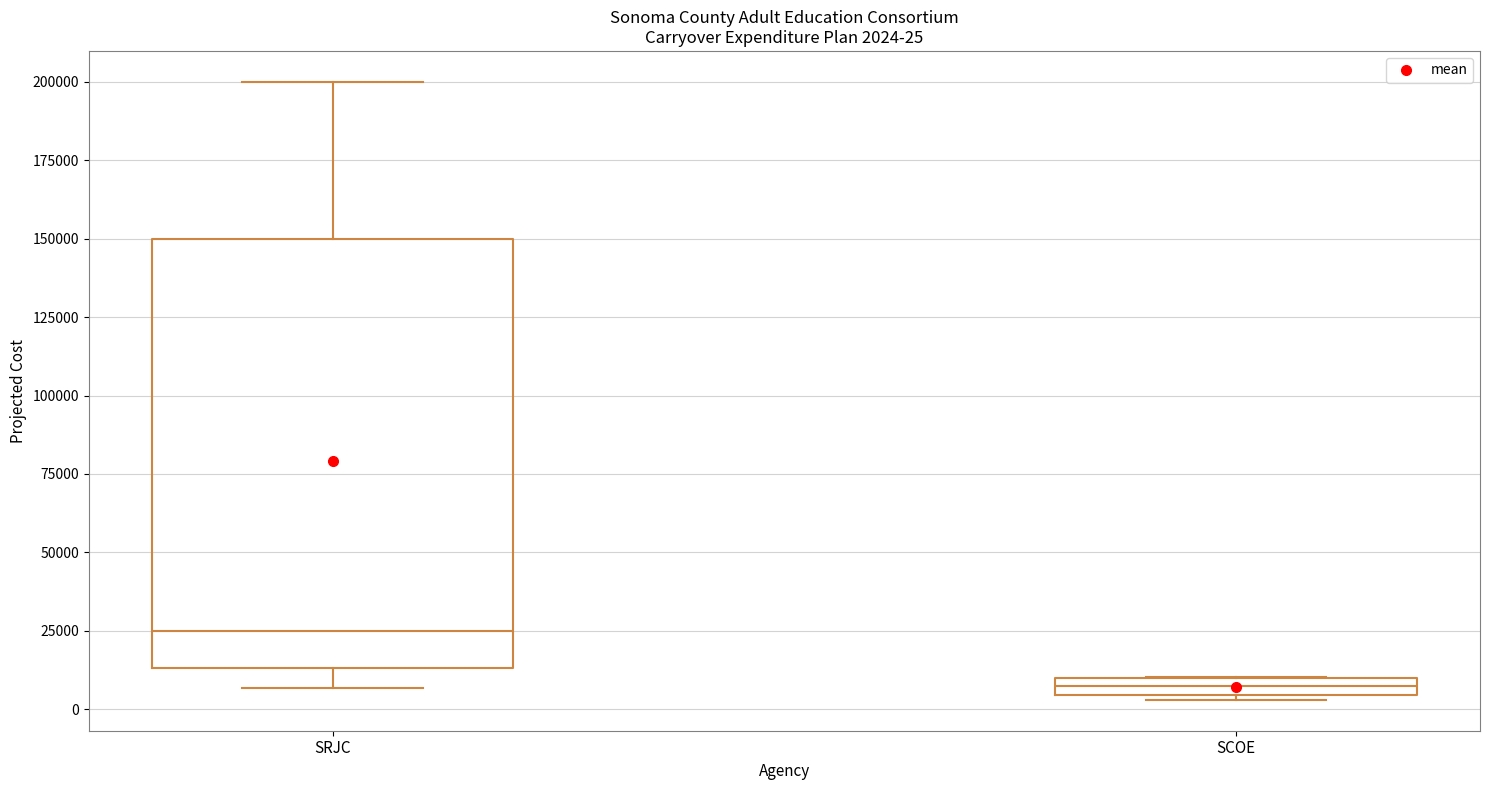

Which box has the highest median line?

SRJC